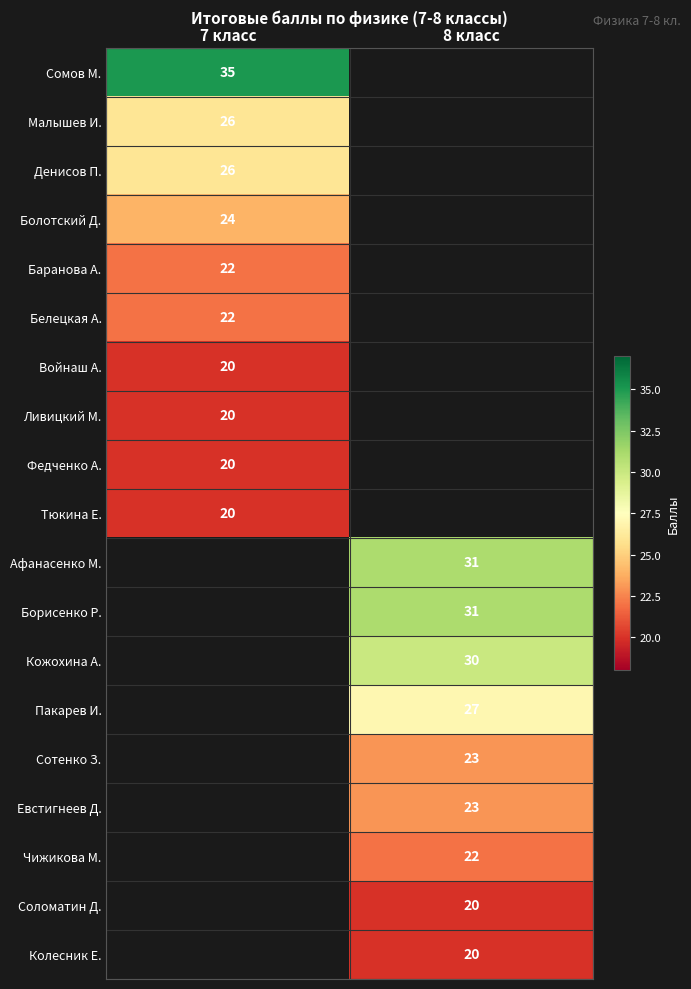

True or false: Войнаш А. has a value of 11 at 7 класс.

False